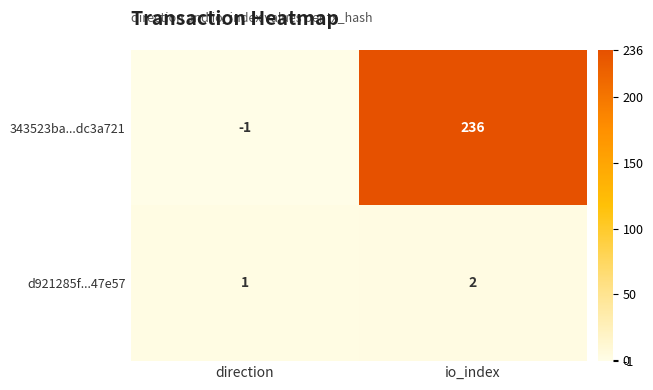

At direction, list the series in order from smallest to largest.

343523ba...dc3a721, d921285f...47e57